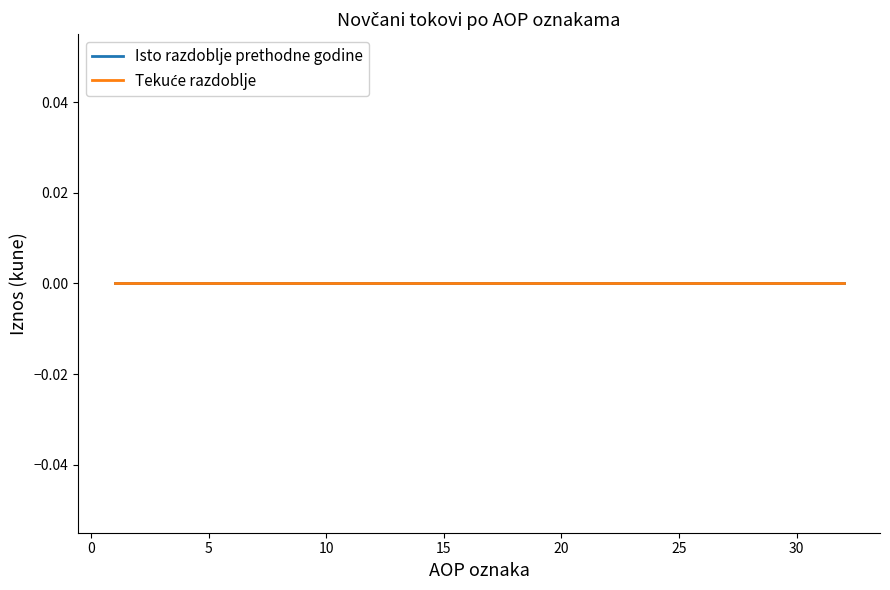

Rank the series by their average value, from highest to lowest.

Isto razdoblje prethodne godine, Tekuće razdoblje